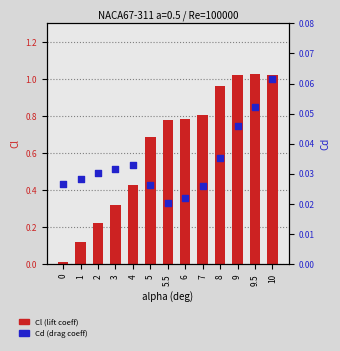

What are all the series names shown in the legend?

Cl (lift coeff), Cd (drag coeff)